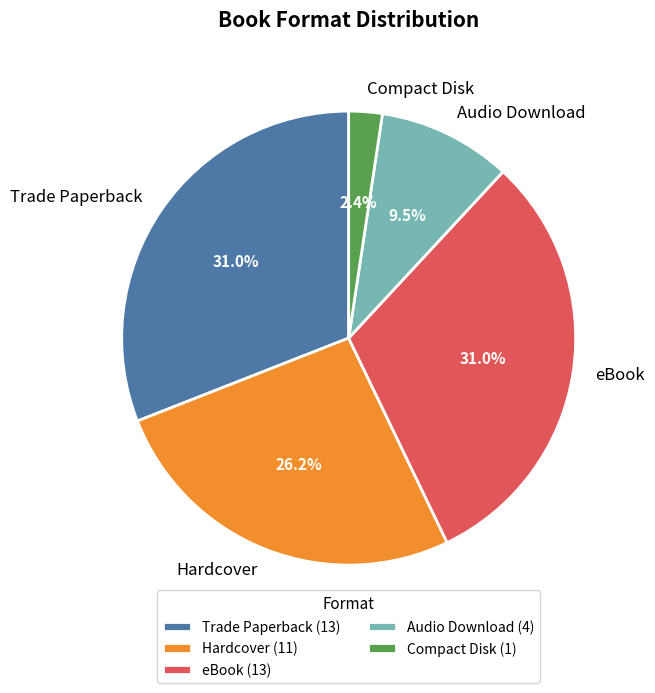

Which has a higher value, Compact Disk or eBook?

eBook